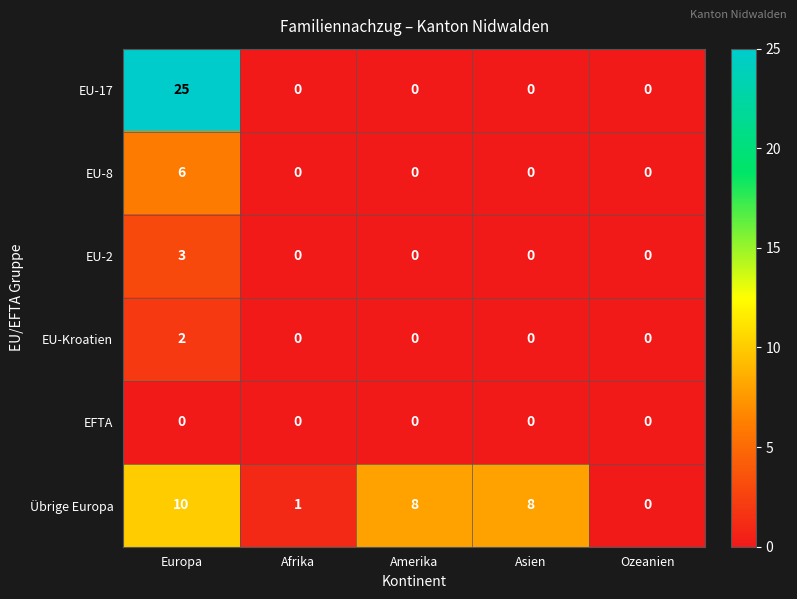

What is the total value across all series at Europa?

46